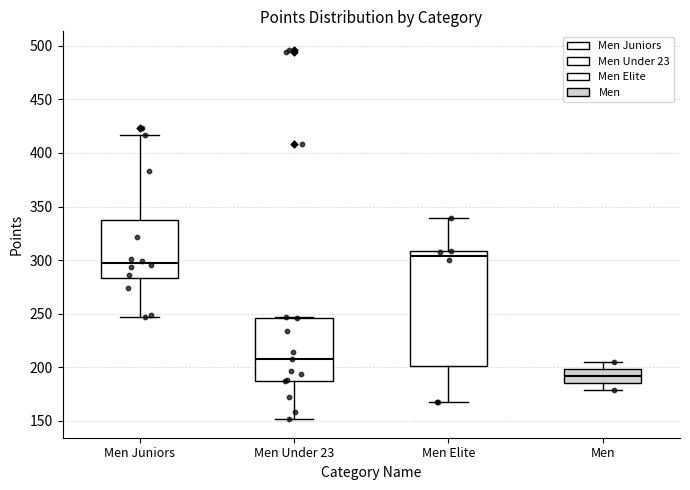

Reading left to right, read every box against the y-axis: the position of its median line, the range the box covers, and the ends of its whiskers. The values are not printed on the chart, so give them approximately, as read against the axis.

Men Juniors: median 295, box 285 to 335, whiskers 245 to 415
Men Under 23: median 210, box 185 to 245, whiskers 150 to 245
Men Elite: median 305, box 200 to 310, whiskers 165 to 340
Men: median 190, box 185 to 200, whiskers 180 to 205